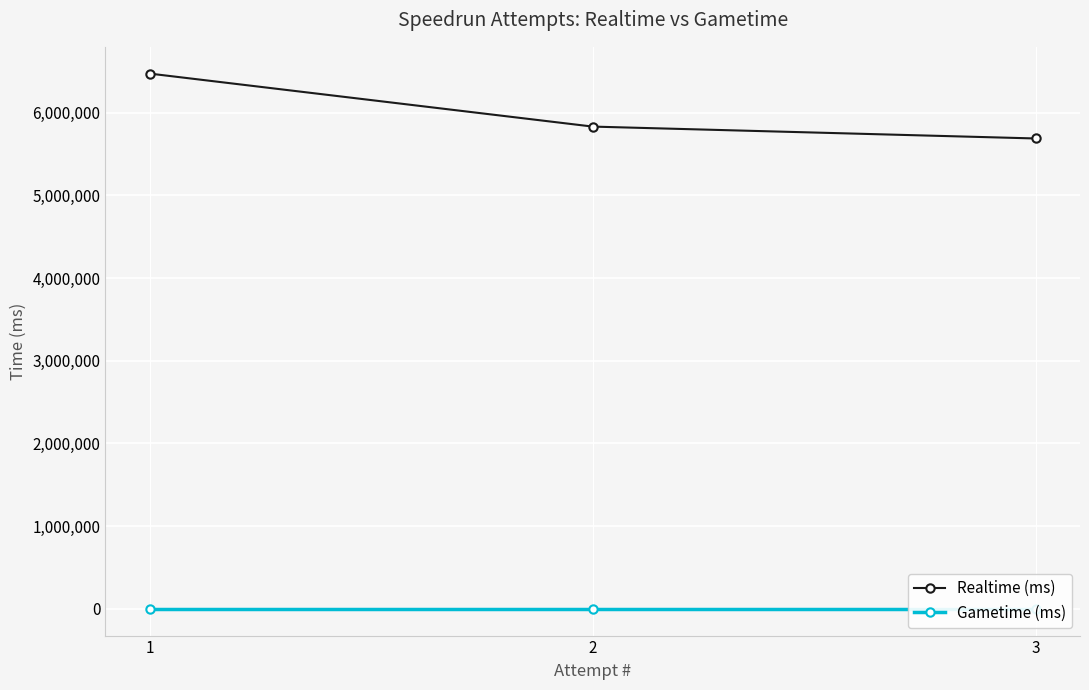

Which series has the widest spread of values?

Realtime (ms)